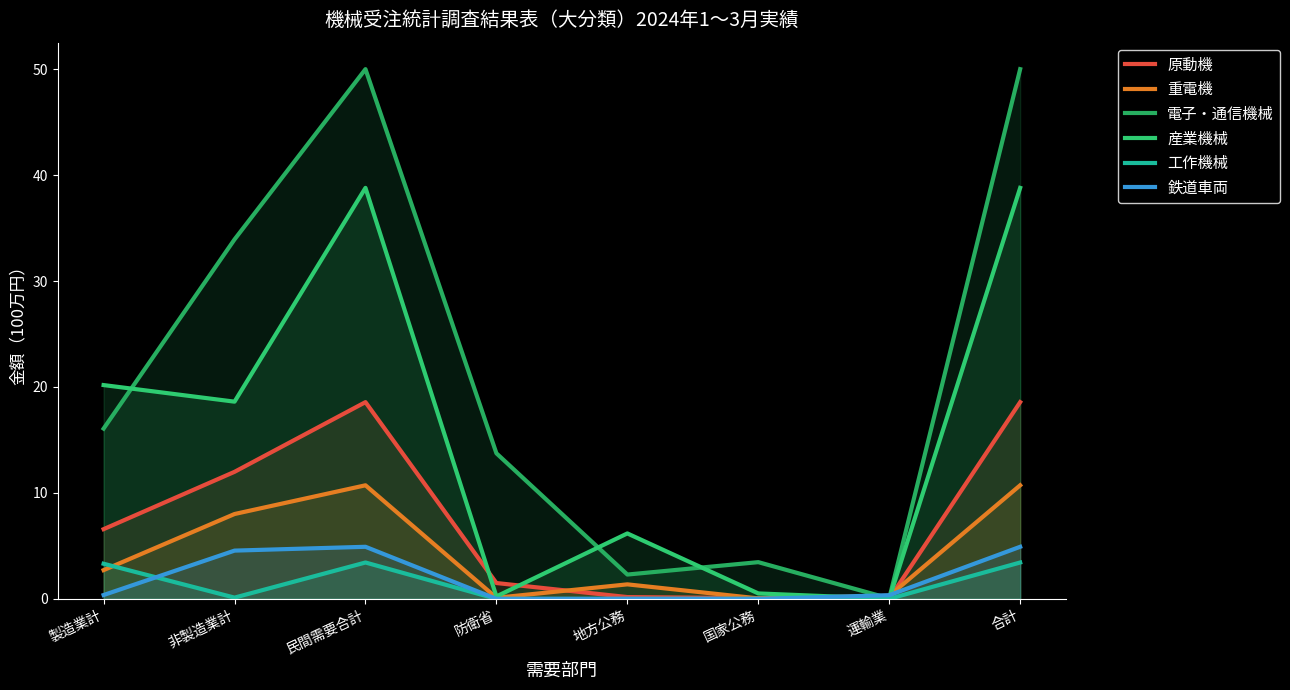

How many distinct data groups are displayed?

6